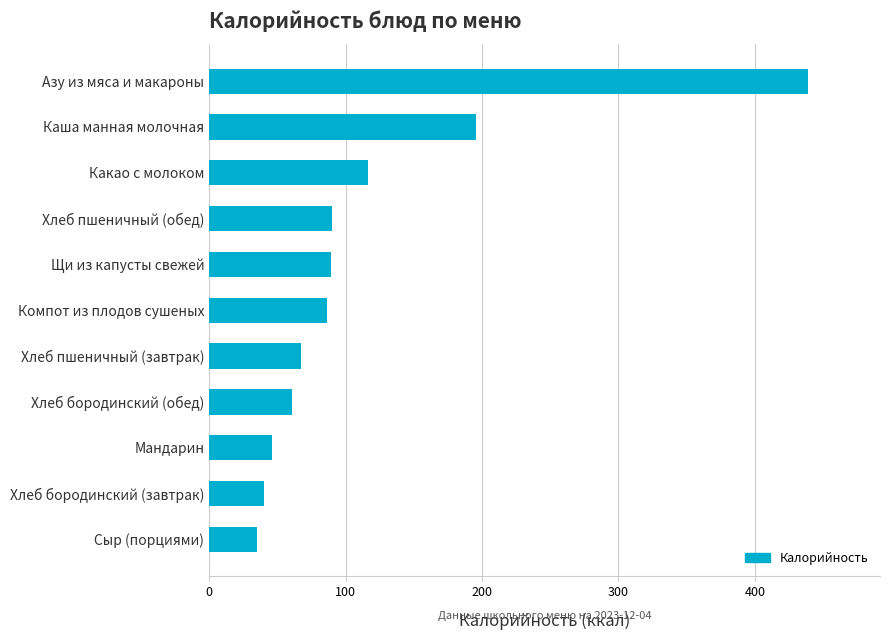

Which category has the highest value across all series?

Азу из мяса и макароны